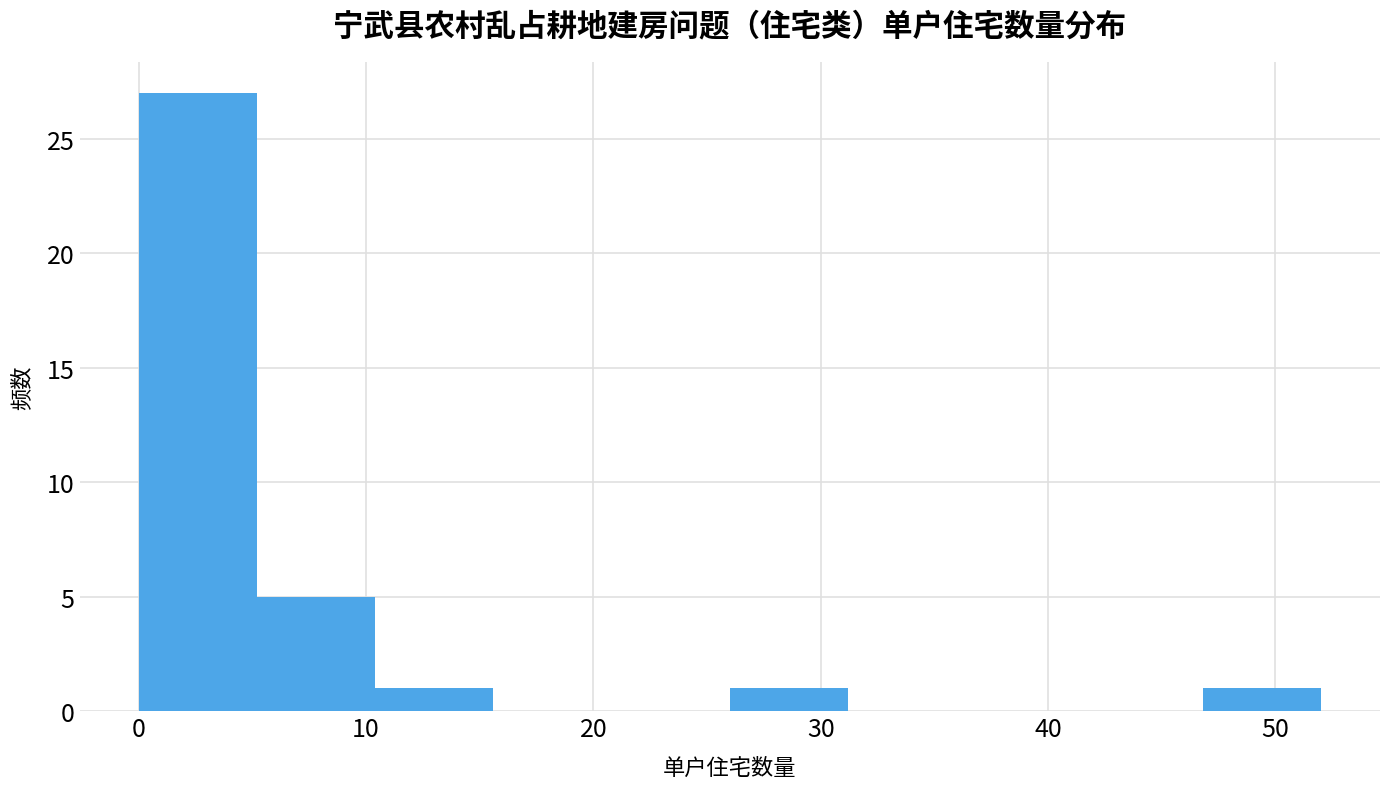

Reading left to right, transcribe this chart: for each bar, give the range it covers on the x-axis and its height. Neither the bar edges nor the heights are printed on the chart, so give them approximately, as read against the axes.

0.0 to 5.2: 27
5.2 to 10.4: 5
10.4 to 15.6: 1
15.6 to 20.8: 0
20.8 to 26.0: 0
26.0 to 31.2: 1
31.2 to 36.4: 0
36.4 to 41.6: 0
41.6 to 46.8: 0
46.8 to 52.0: 1